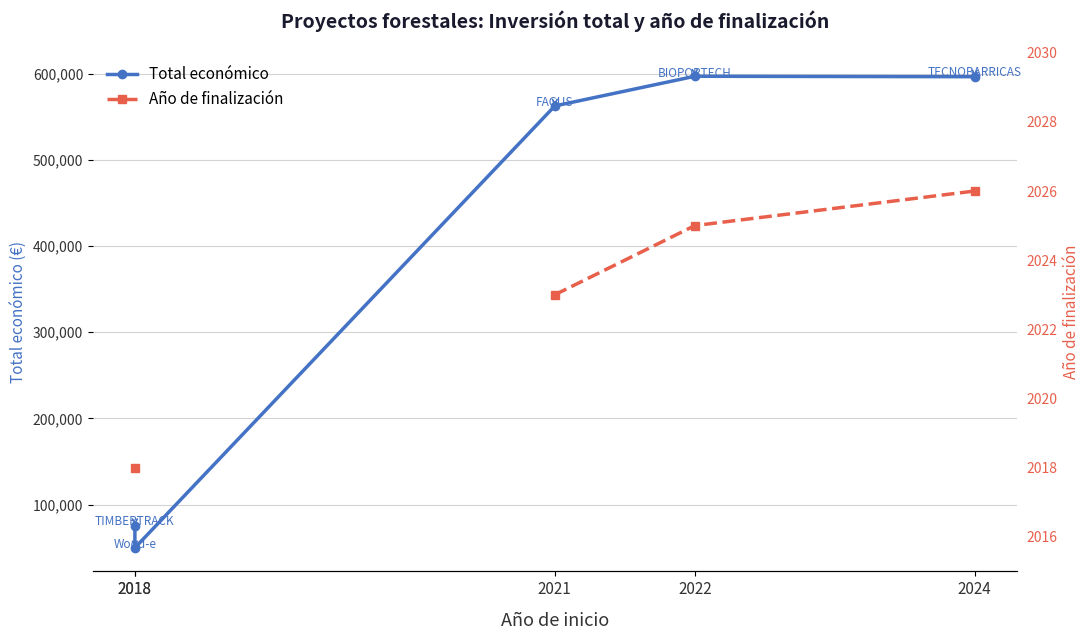

True or false: Total económico has a value of 302155.7 at 2022.

False